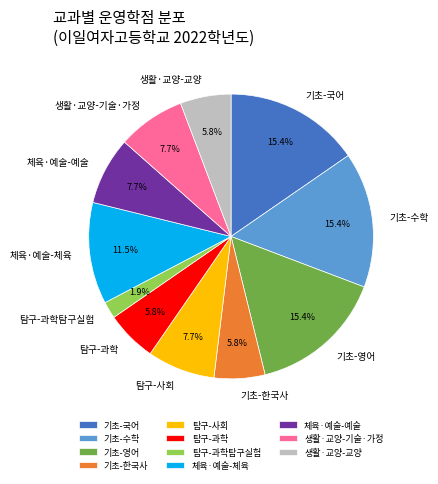

Is there a majority slice in this chart?

No